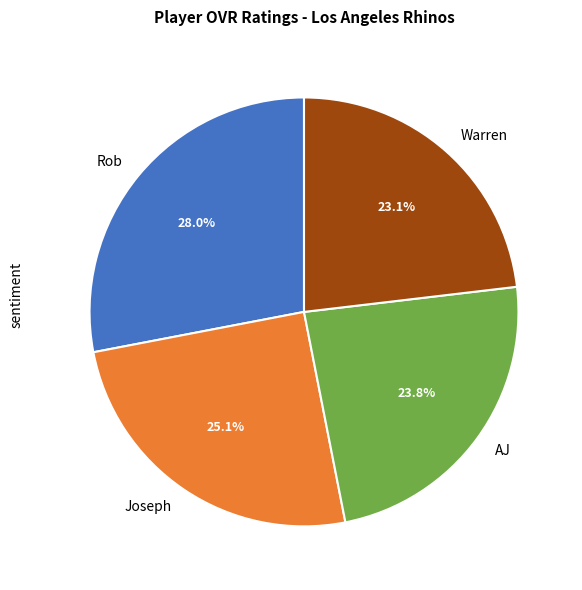

Which category has the biggest portion of the pie?

Rob